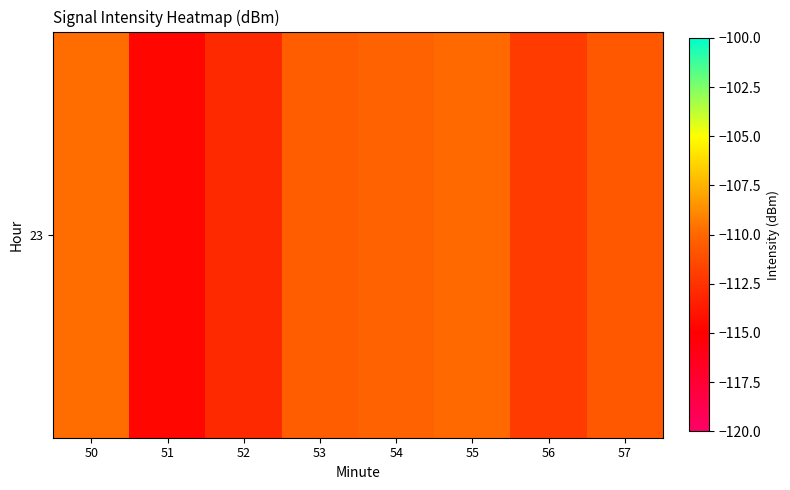

Reading left to right, transcribe all the data shown in this chart.

-109.8	-114.7	-113.0	-110.4	-110.2	-109.9	-112.1	-110.7